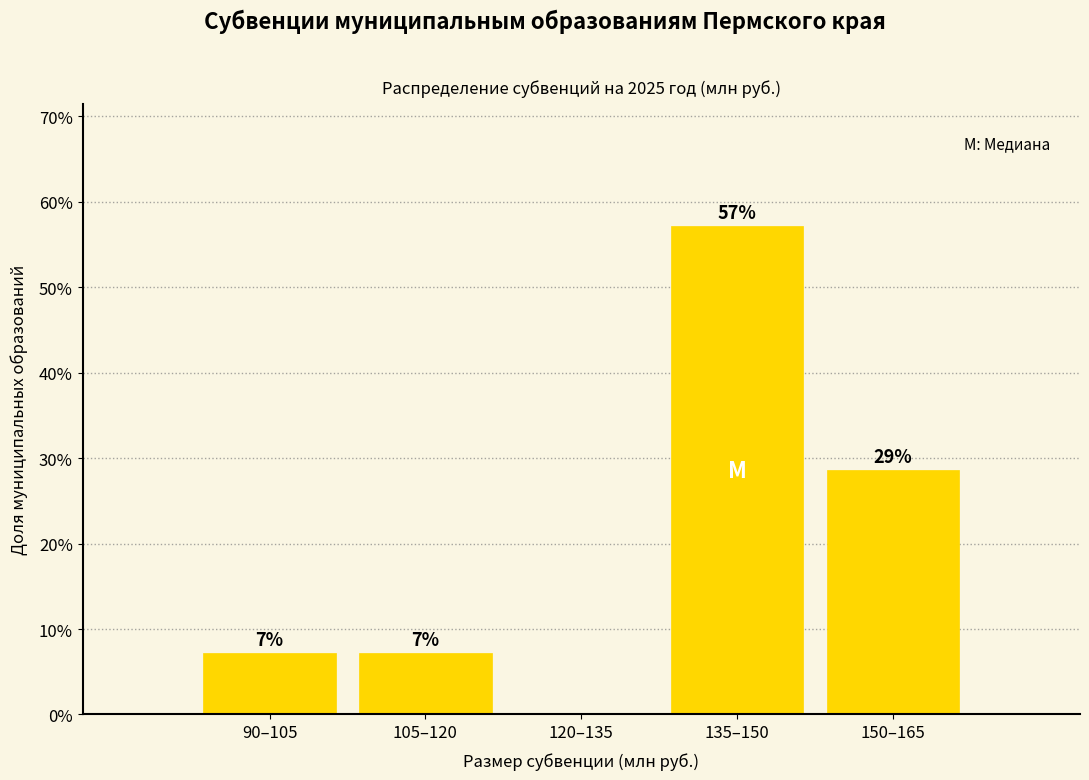

Are the bars horizontal?

No